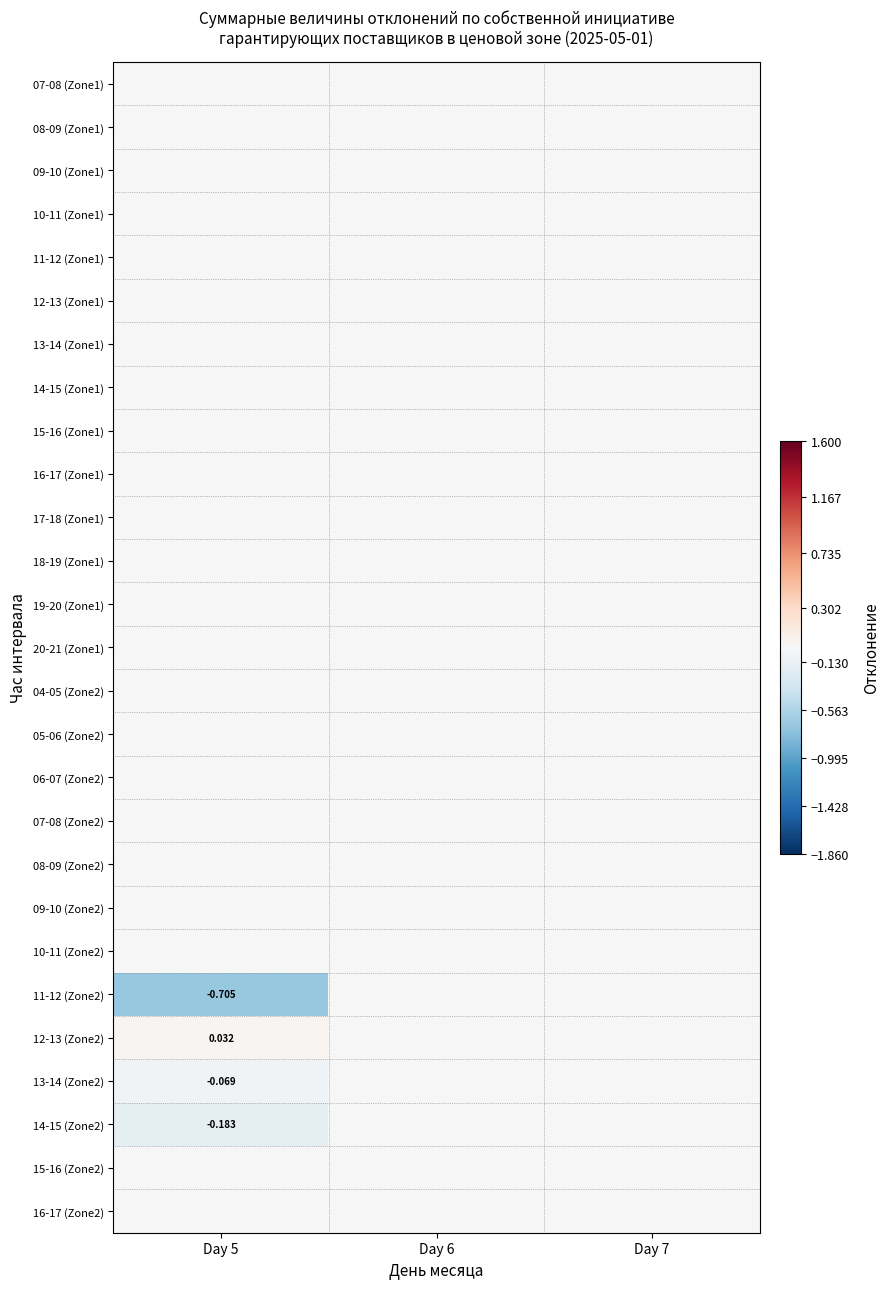

Which category has the highest value across all series?

Day 5